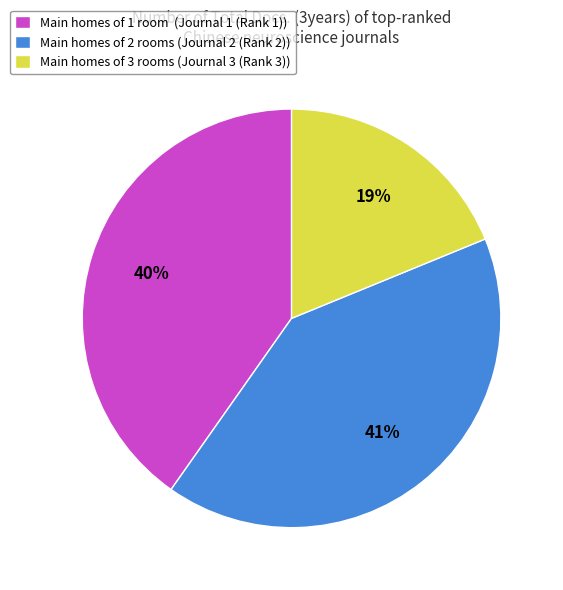

To the nearest percent, what percentage of the pie is Main homes of 2 rooms (Journal 2 (Rank 2))?

41%